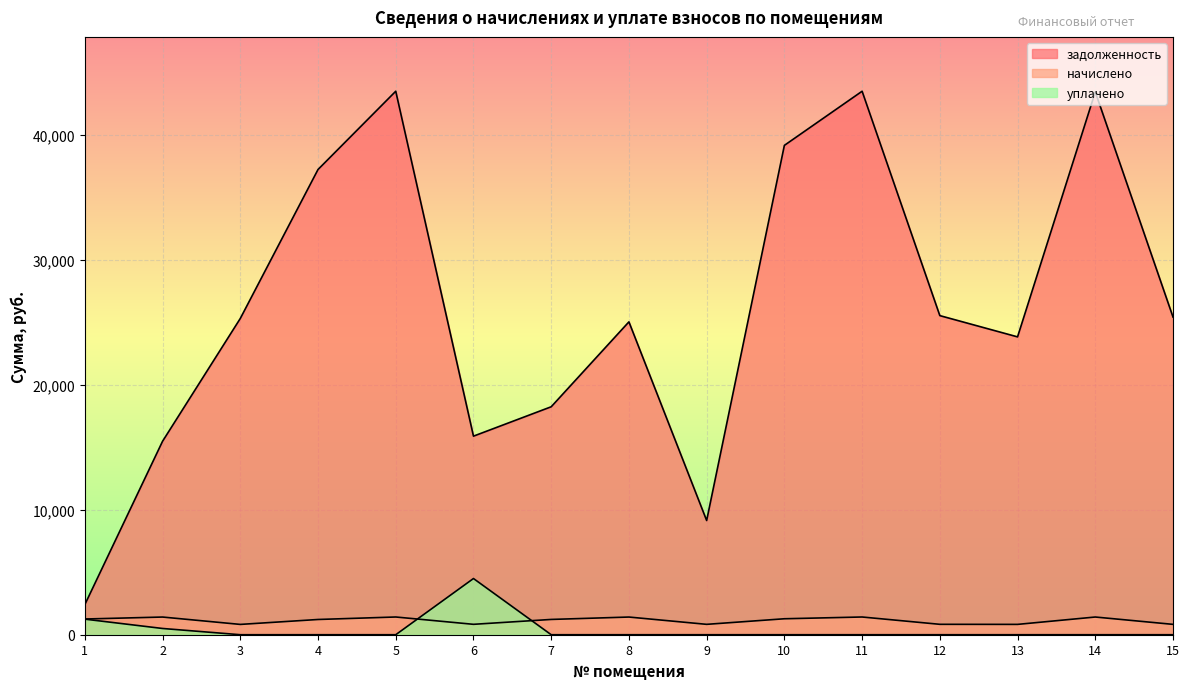

At which label does задолженность first exceed 25324?

3